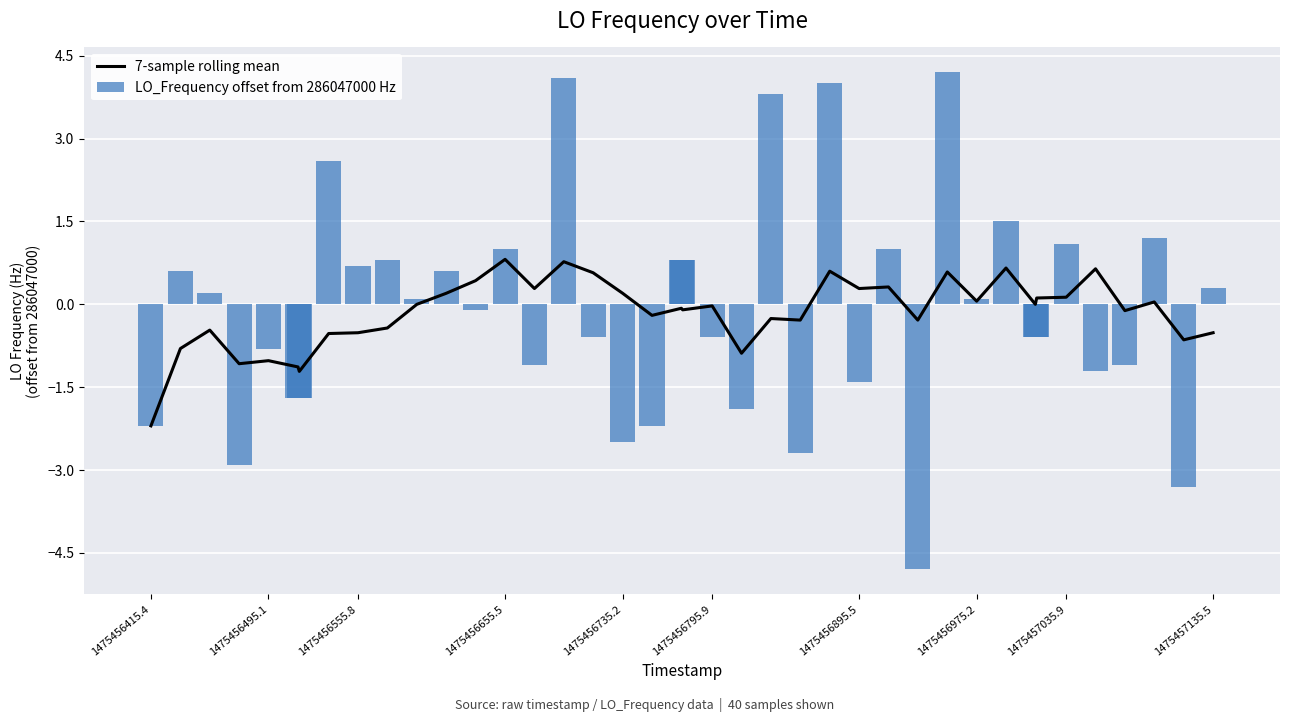

The value of LO_Frequency offset from 286047000 Hz at 1475456895.5 is -1.4. True or false?

True